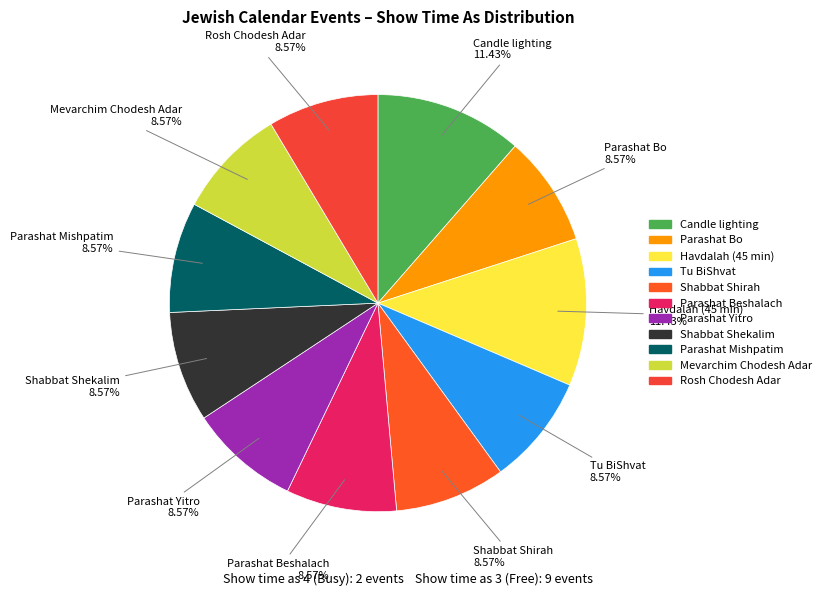

What is the ratio of the value at Parashat Mishpatim to the value at Tu BiShvat?

1.0